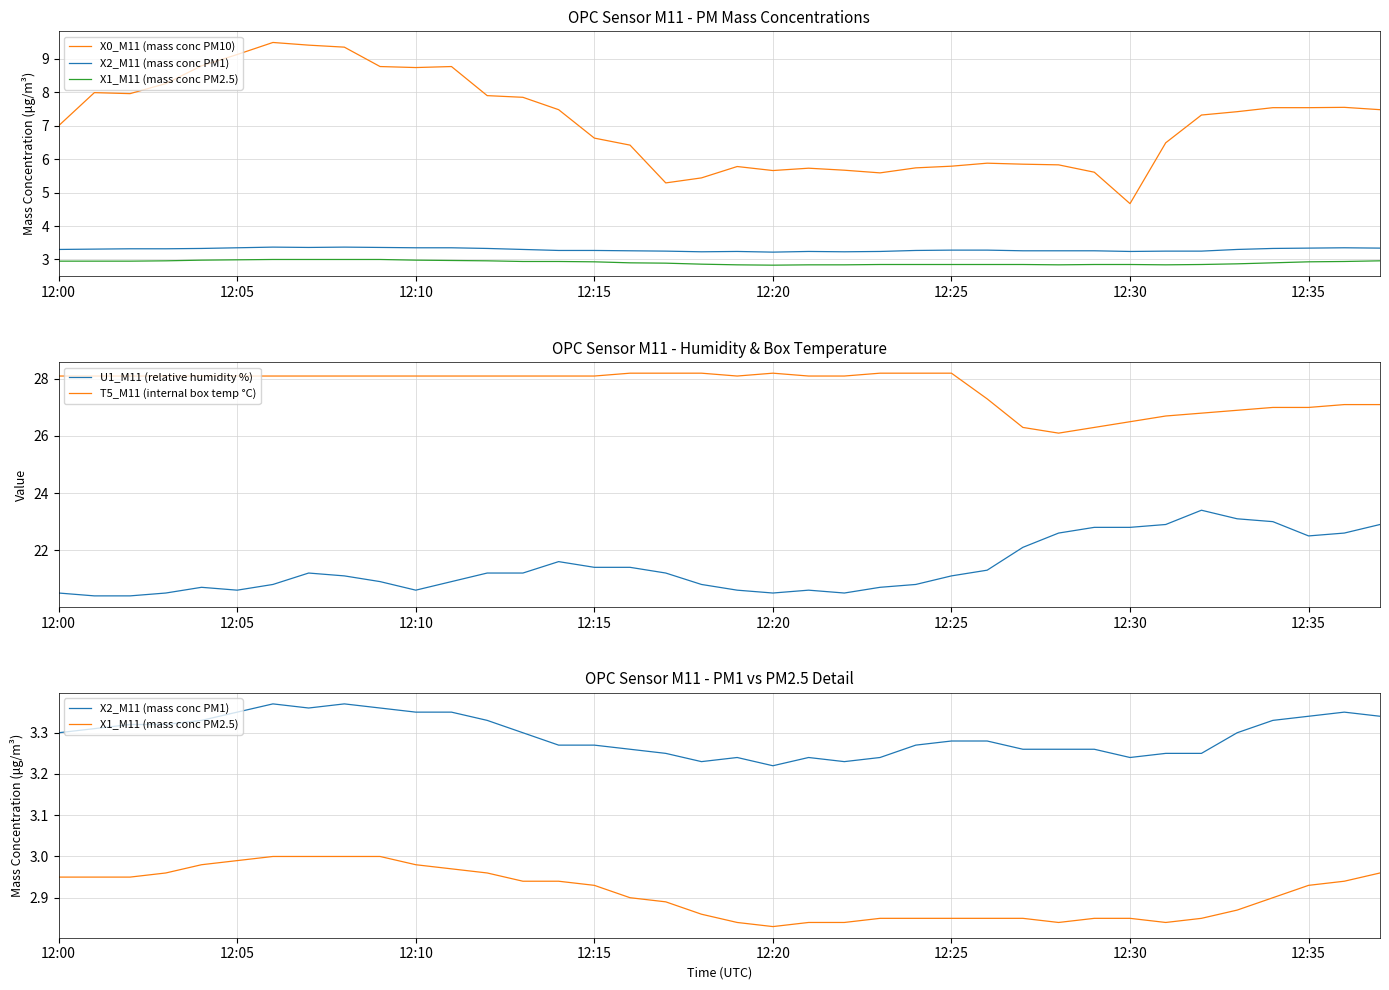

What is the value of the X0_M11 (mass conc PM10) point at the 30th from the left?

5.6